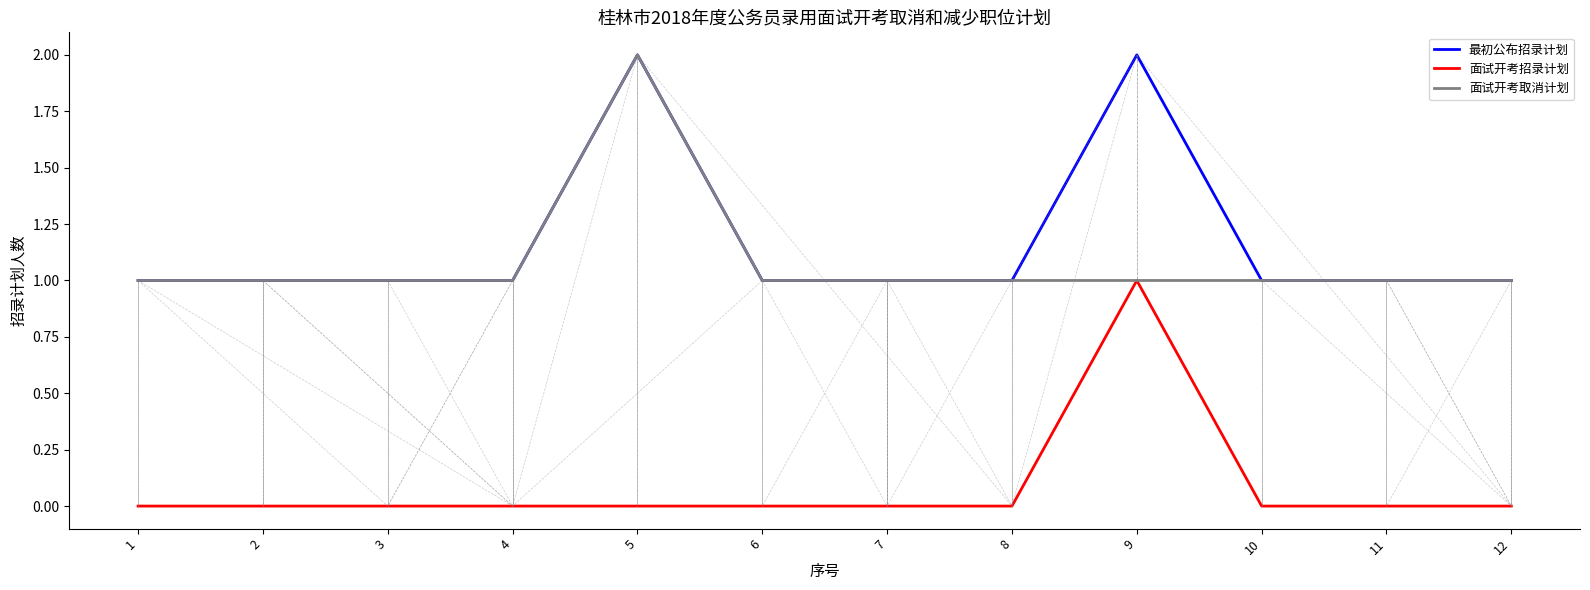

The value of 最初公布招录计划 at 3 is 1. True or false?

True